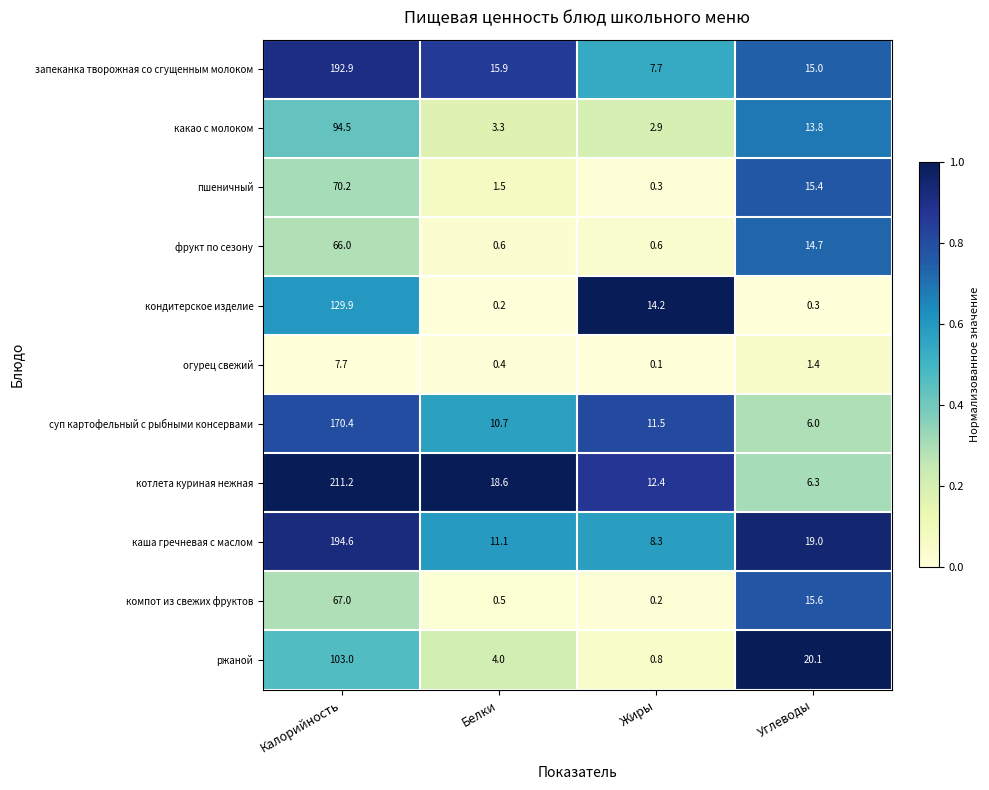

How many values in the каша гречневая с маслом series are below 19?

2